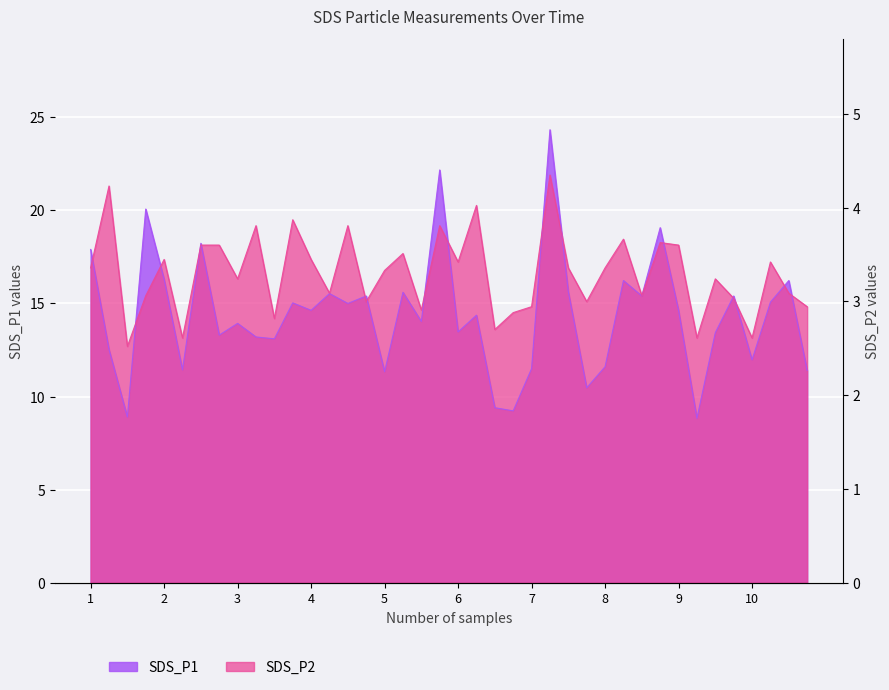

List the series in order of their peak value, lowest first.

SDS_P2, SDS_P1